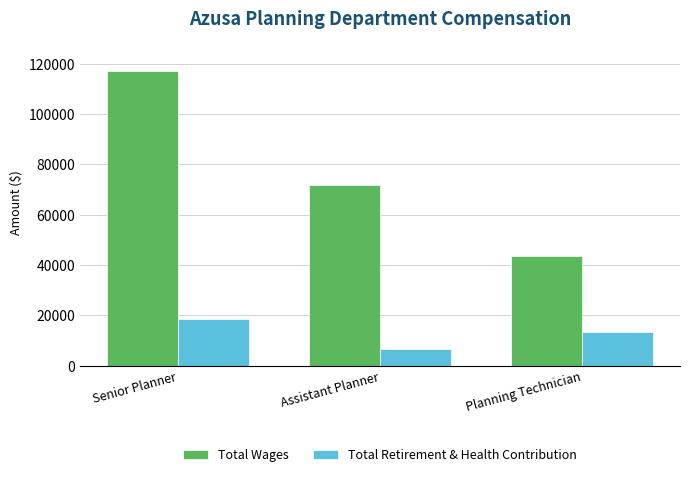

Rank the categories by Total Wages value from lowest to highest.

Planning Technician, Assistant Planner, Senior Planner